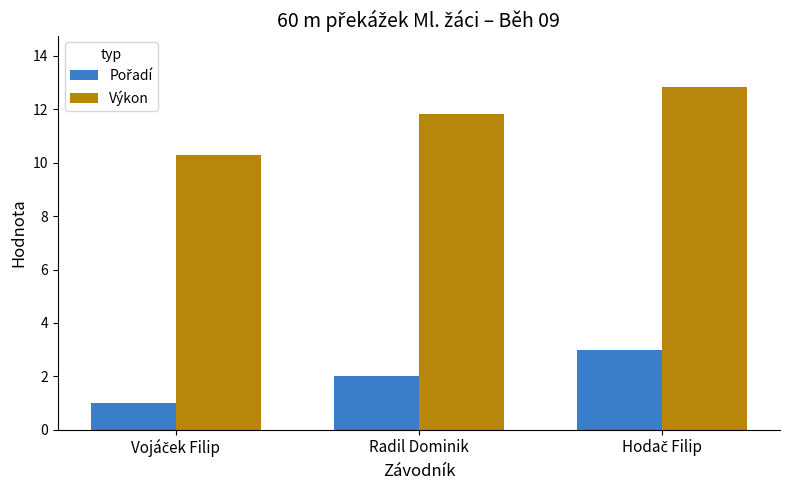

At which label does Výkon first exceed 11?

Radil Dominik